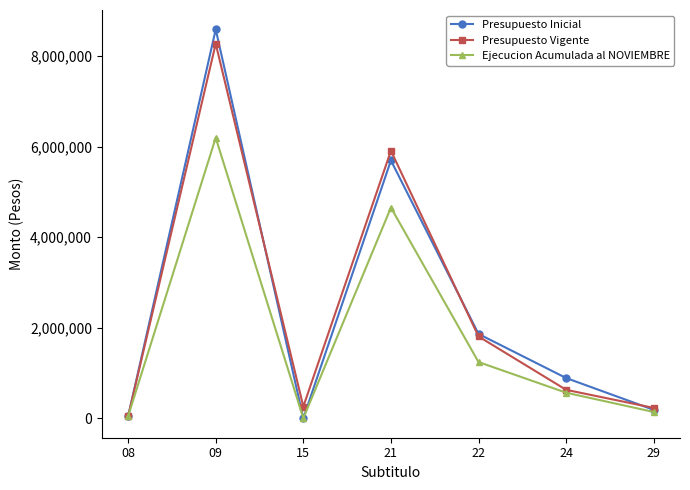

How many series are shown in this chart?

3